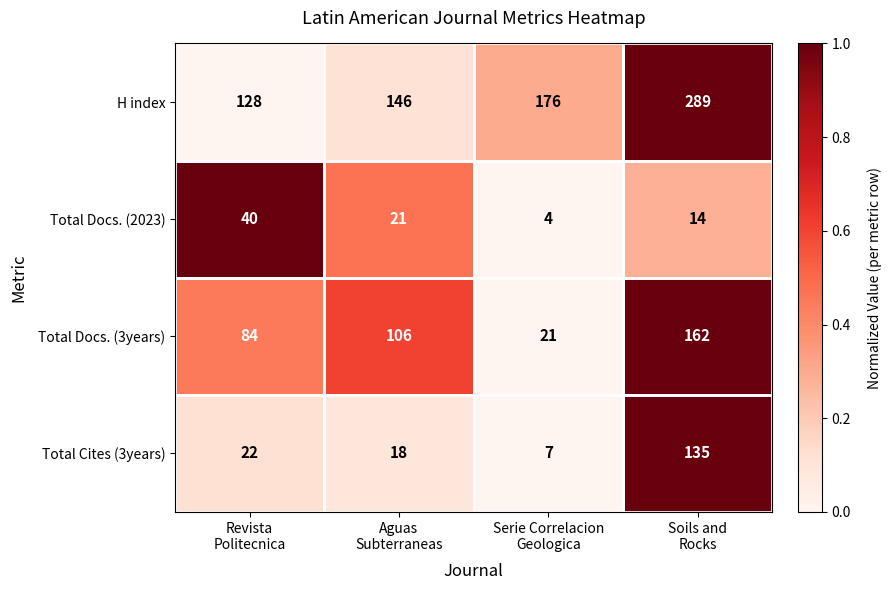

Rank the series at Revista
Politecnica from highest to lowest value.

H index, Total Docs. (3years), Total Docs. (2023), Total Cites (3years)